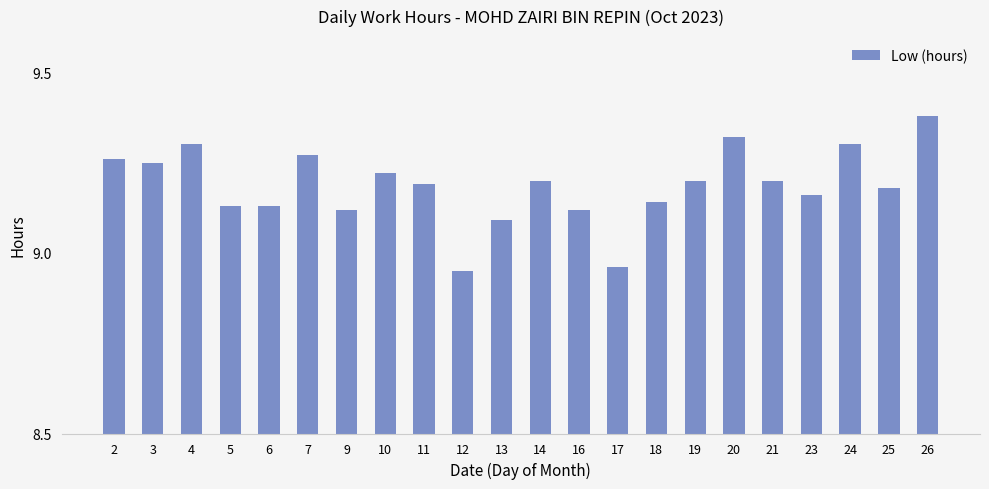

What is the ratio of the value at 16 to the value at 12?

1.0